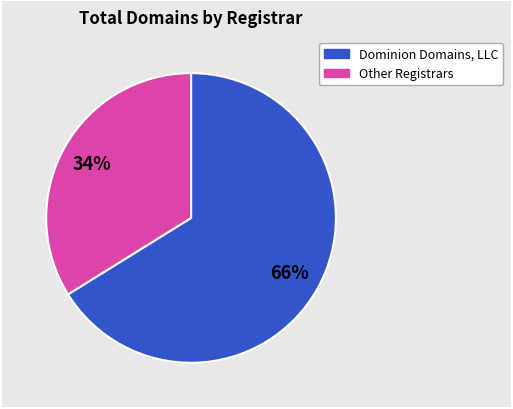

How many segments does this pie chart have?

2